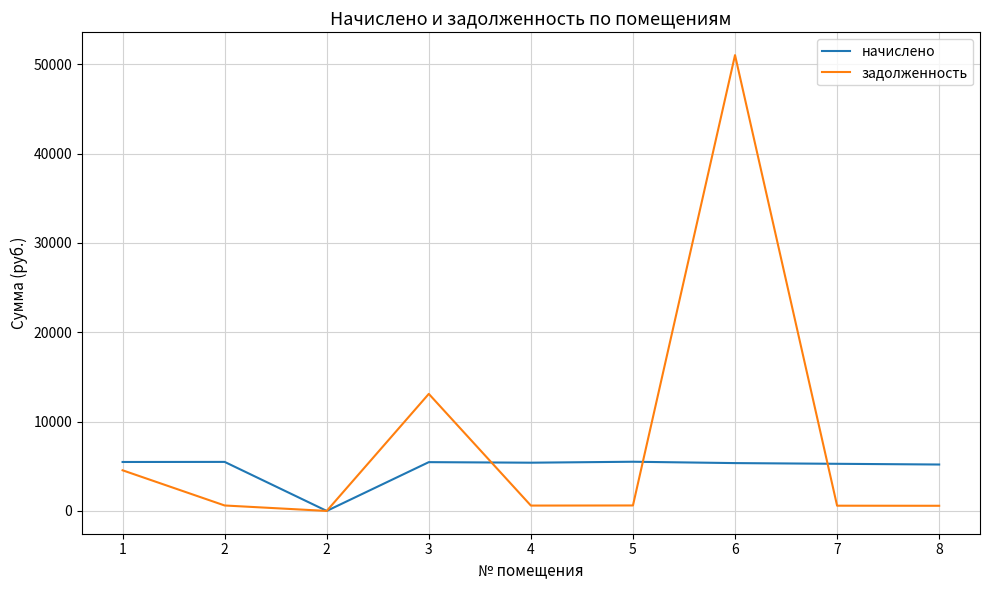

What is the difference between the maximum and minimum values in the начислено series?

5507.5